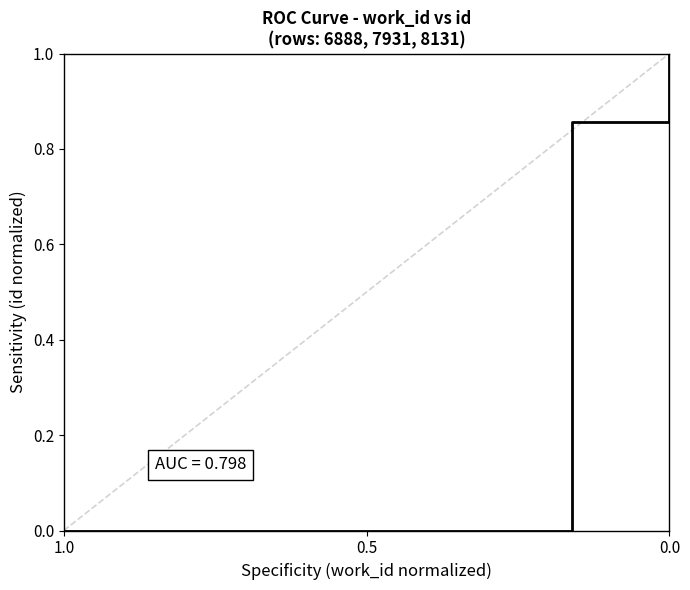

How many lines are shown in the chart?

1